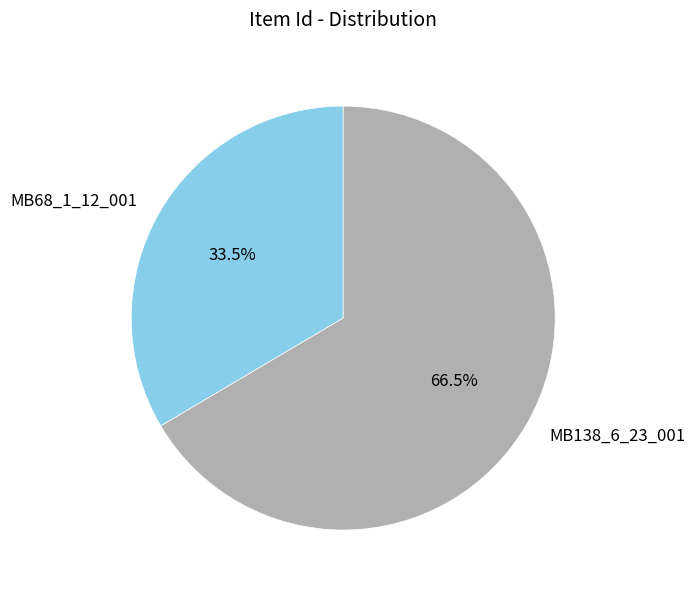

What is the total percentage of MB138_6_23_001 and MB68_1_12_001?

100.0%